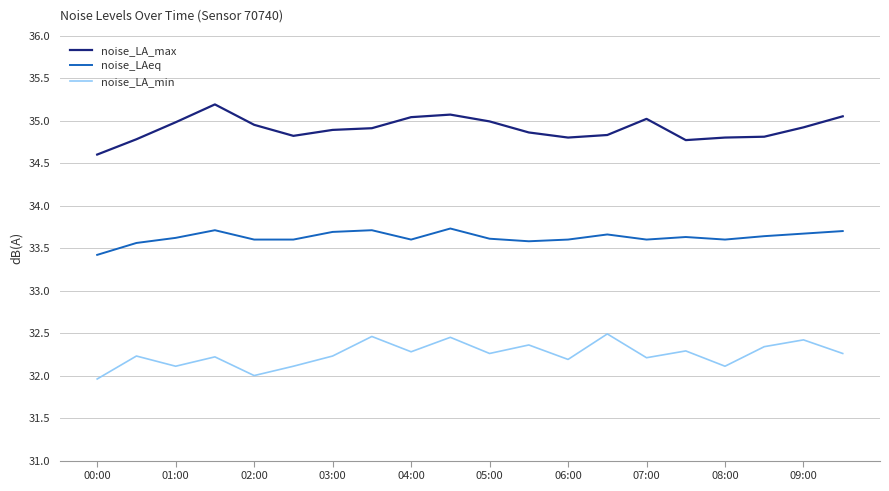

What is the lowest value of the noise_LAeq series?

33.4